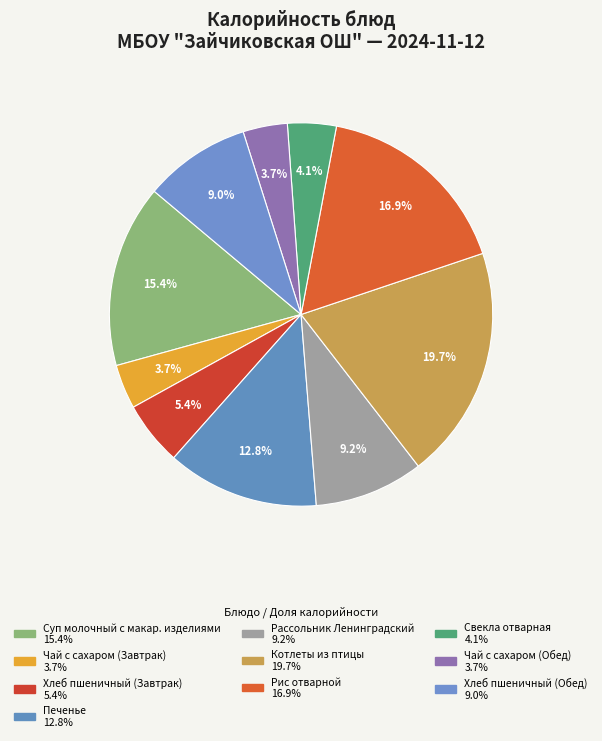

Count the number of slices in the pie.

10